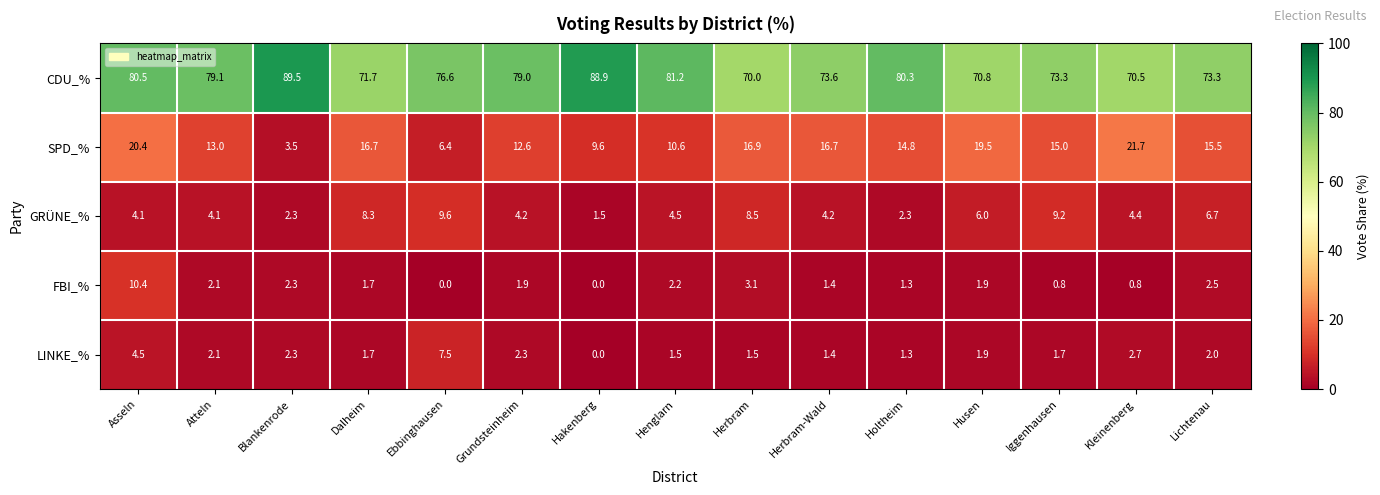

Rank the series at Lichtenau from highest to lowest value.

CDU_%, SPD_%, GRÜNE_%, FBI_%, LINKE_%